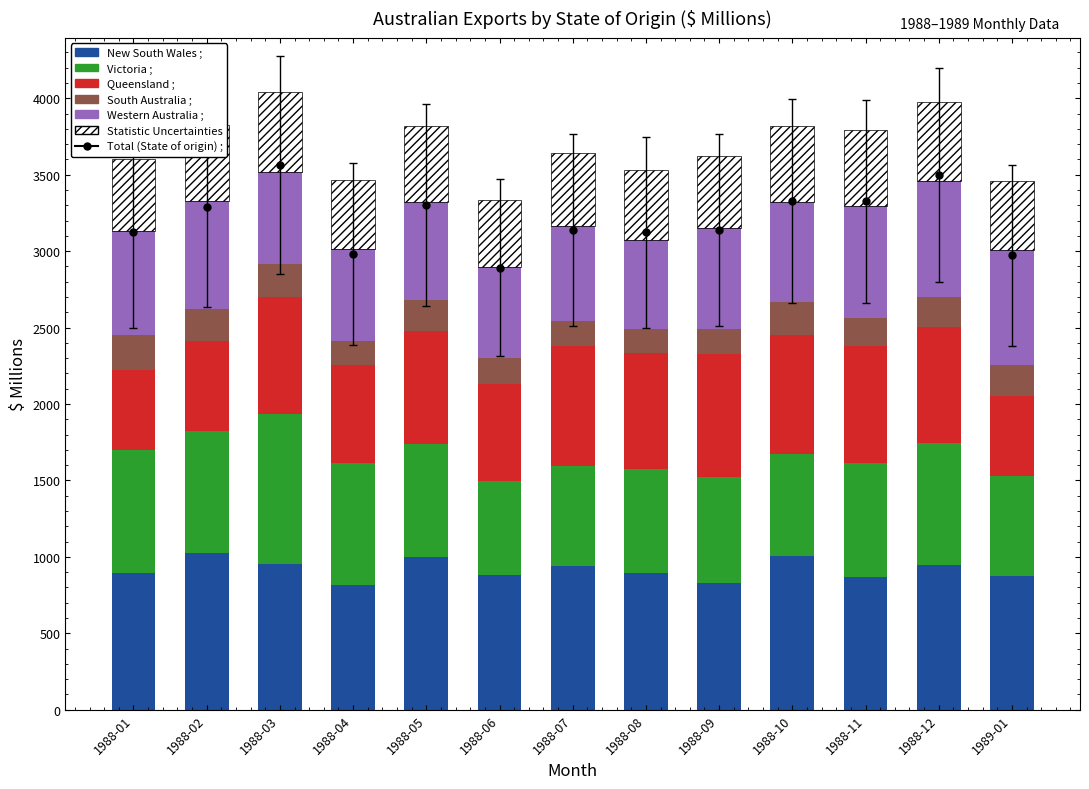

What is the difference between the maximum and minimum values in the Statistic Uncertainties series?

92.8